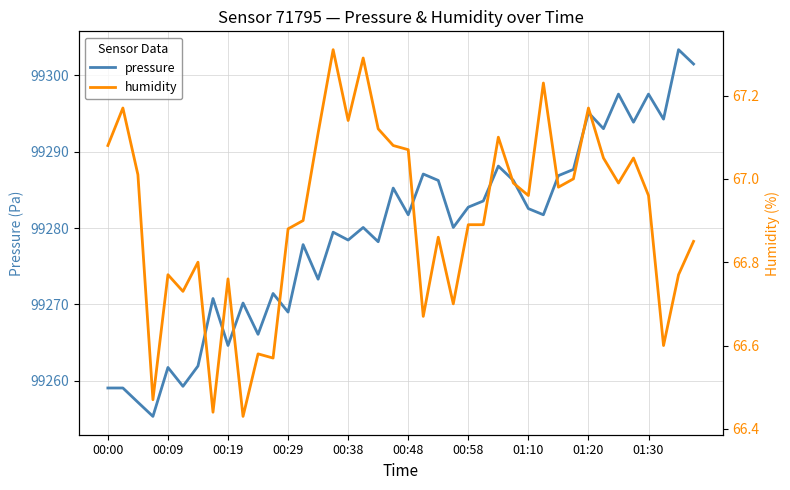

Which label corresponds to the largest value in the chart?

38